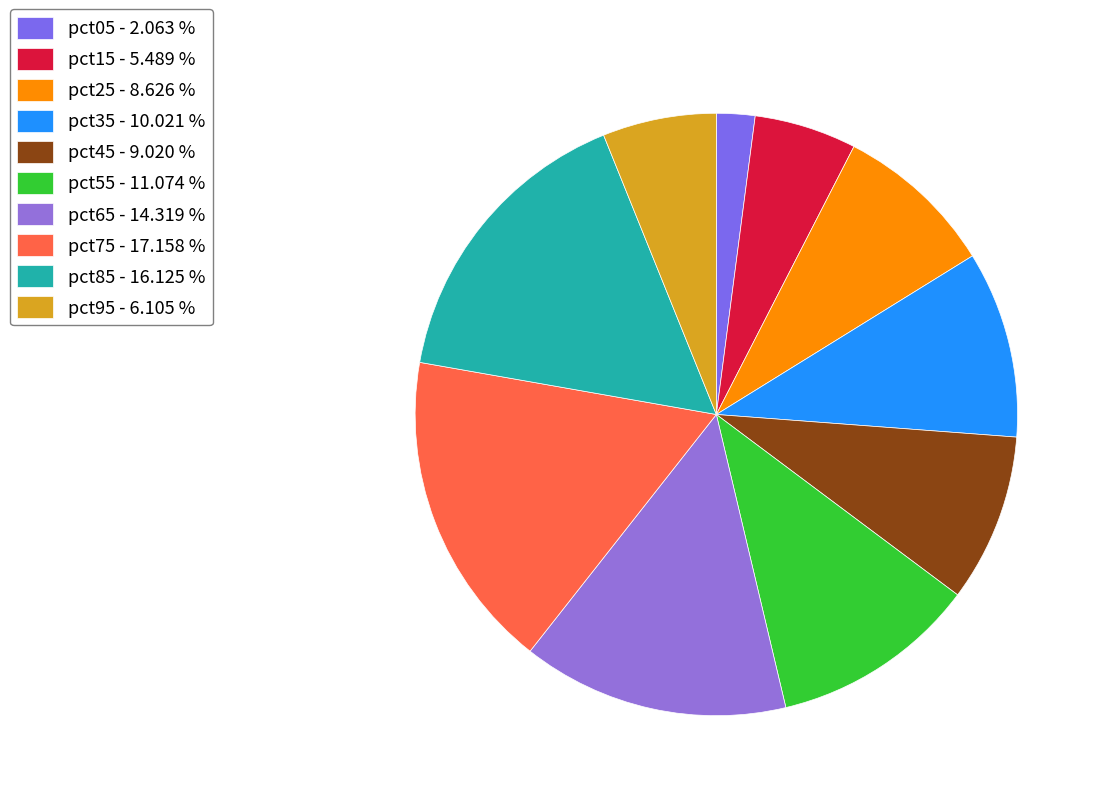

What percentage do pct35 and pct65 together represent?

24.3%